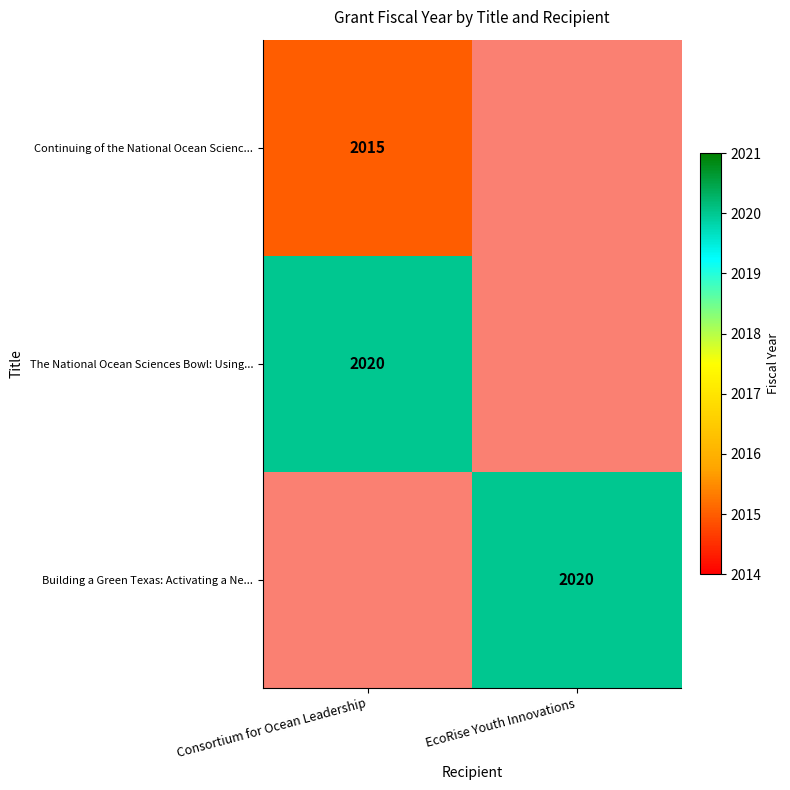

The value of Building a Green Texas: Activating a Ne... at EcoRise Youth Innovations is 2020. True or false?

True